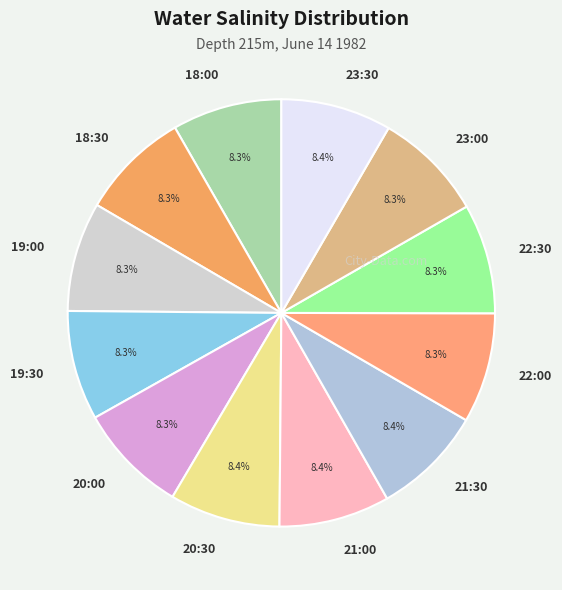

Is there any slice that represents more than half of the pie?

No